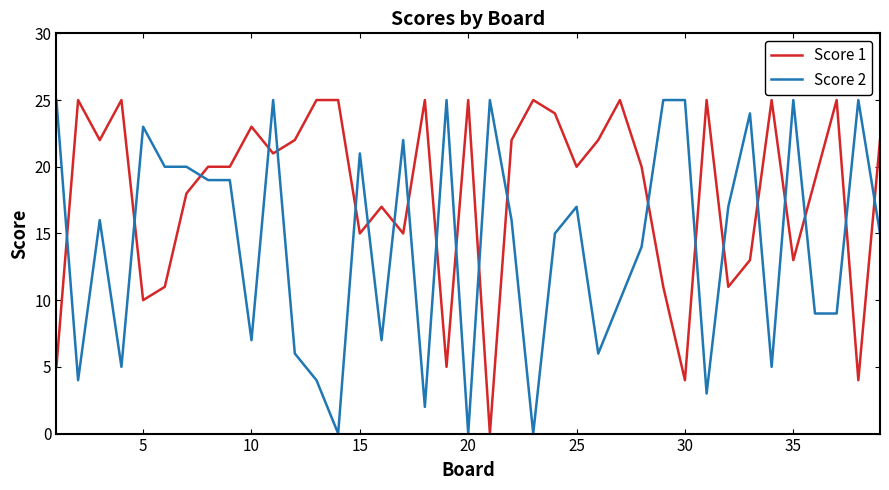

True or false: Score 1 has more than 1 interior local peaks.

True